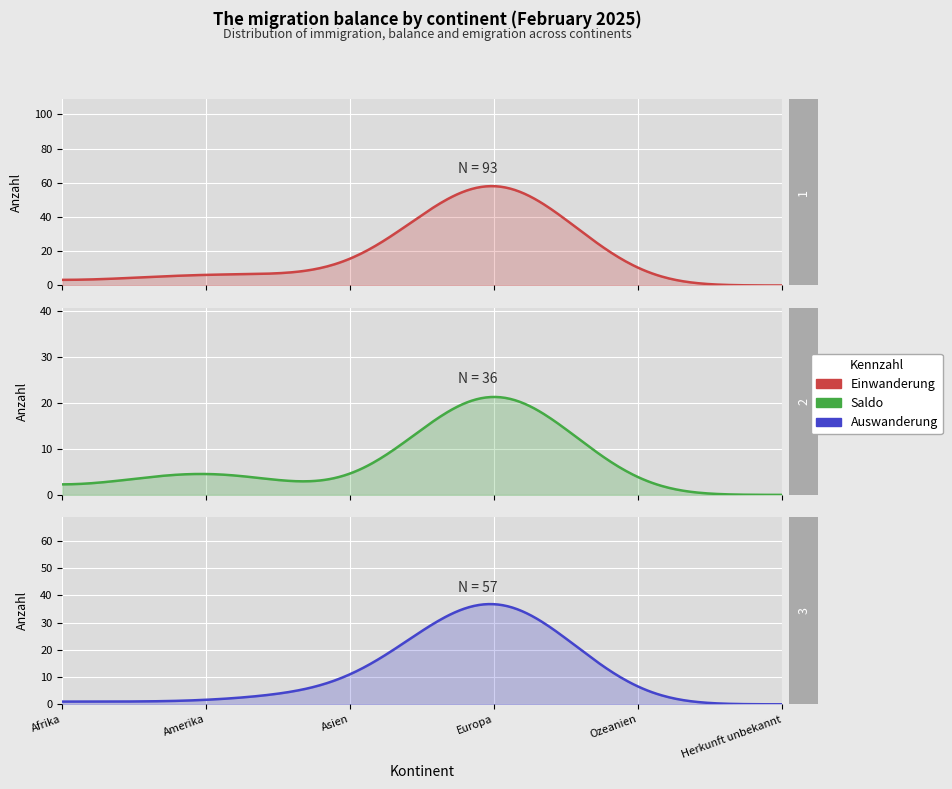

How many data points does each series have?

6